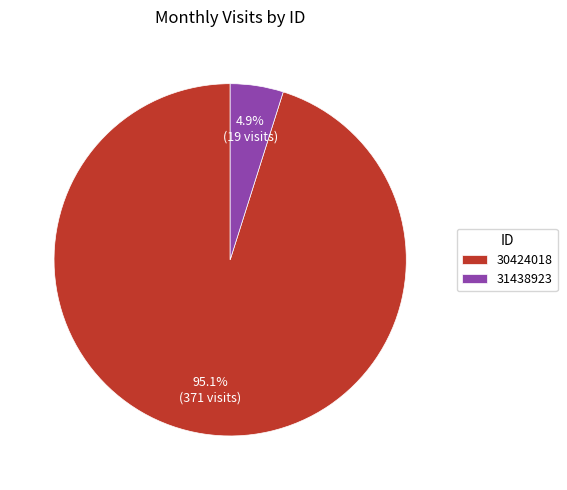

Which slice is the largest?

30424018